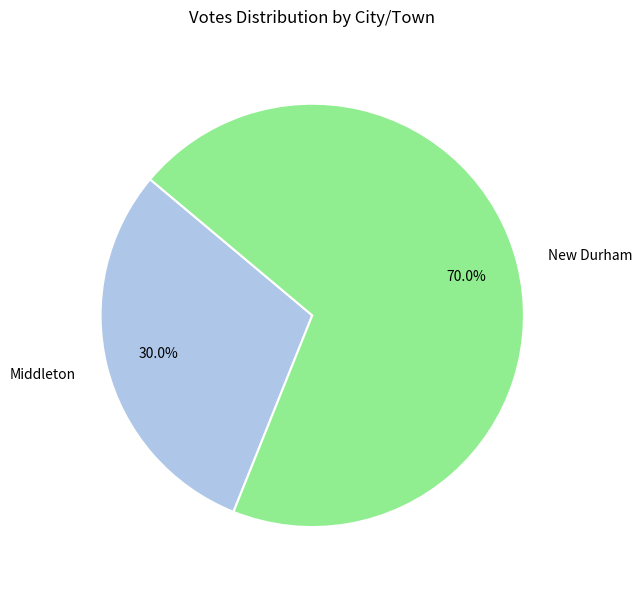

Count the number of slices in the pie.

2